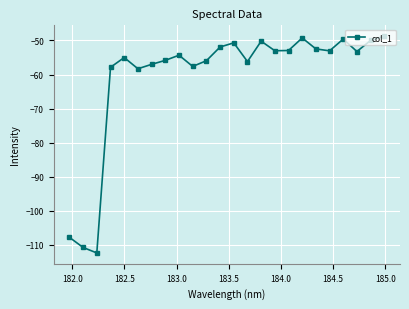

What is the value of the 2nd point from the left?

-110.8